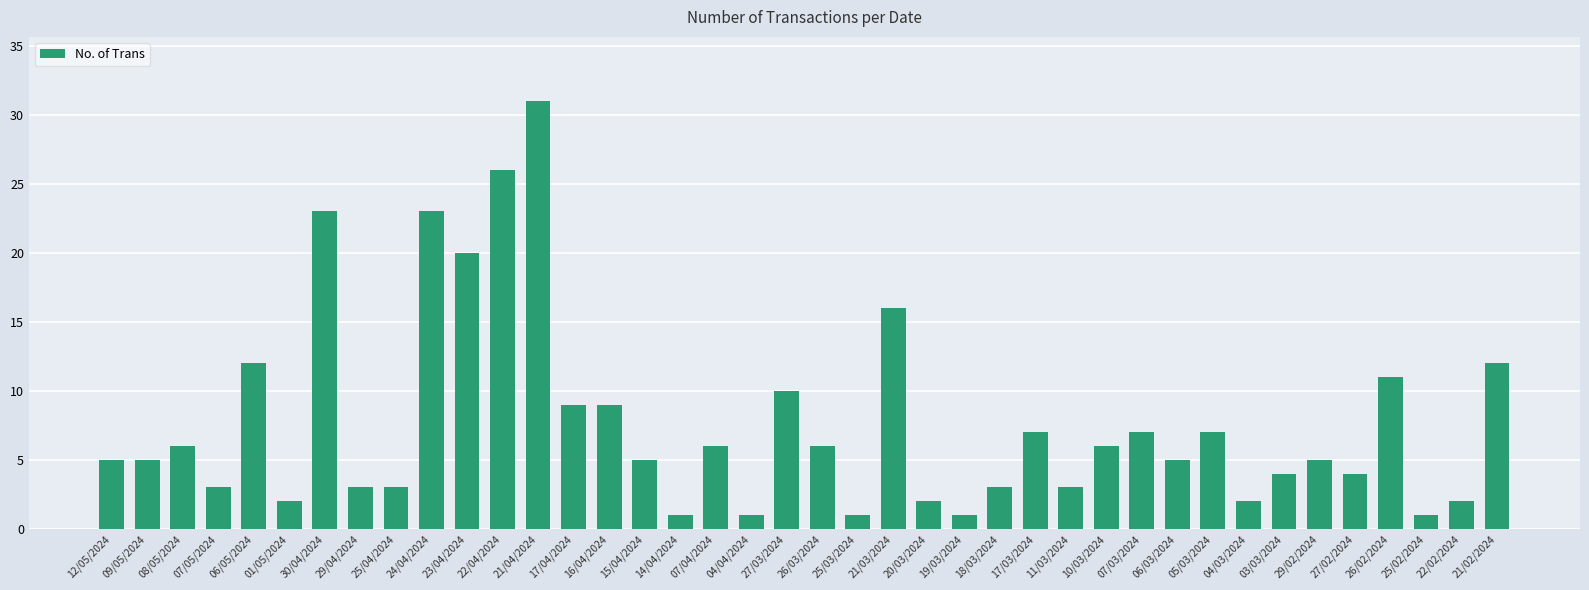

How many series are shown in this chart?

1